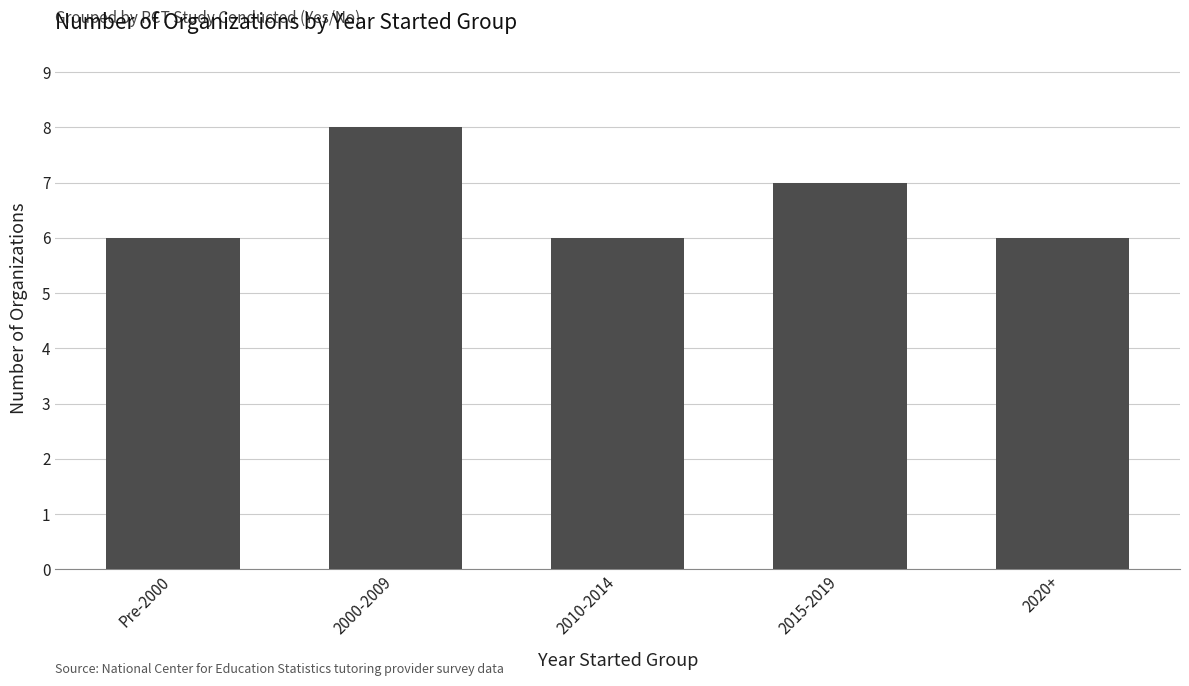

What is the label of the 5th bar from the right?

Pre-2000